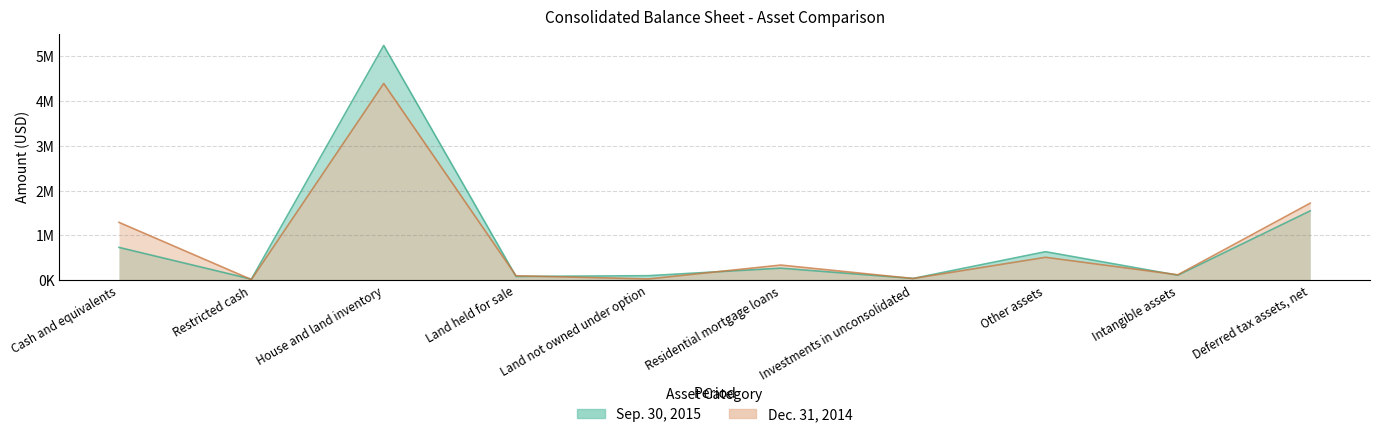

Which series has the widest spread of values?

Sep. 30, 2015